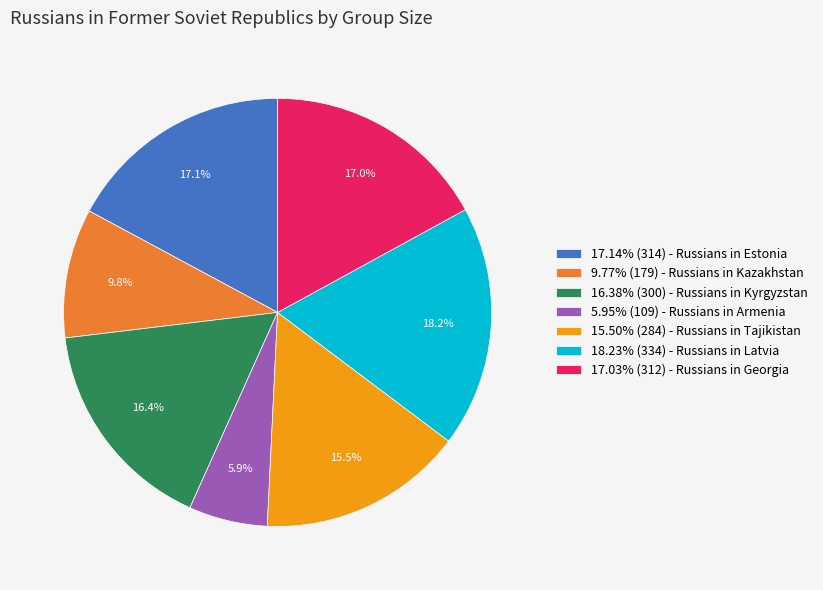

Do 17.03% (312) - Russians in Georgia and 5.95% (109) - Russians in Armenia together represent more than half of the pie?

No